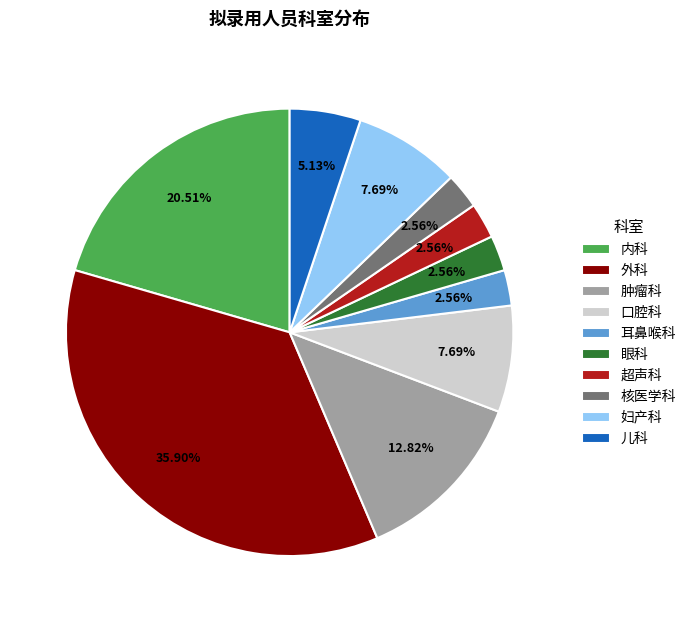

Between 耳鼻喉科 and 外科, which is larger?

外科